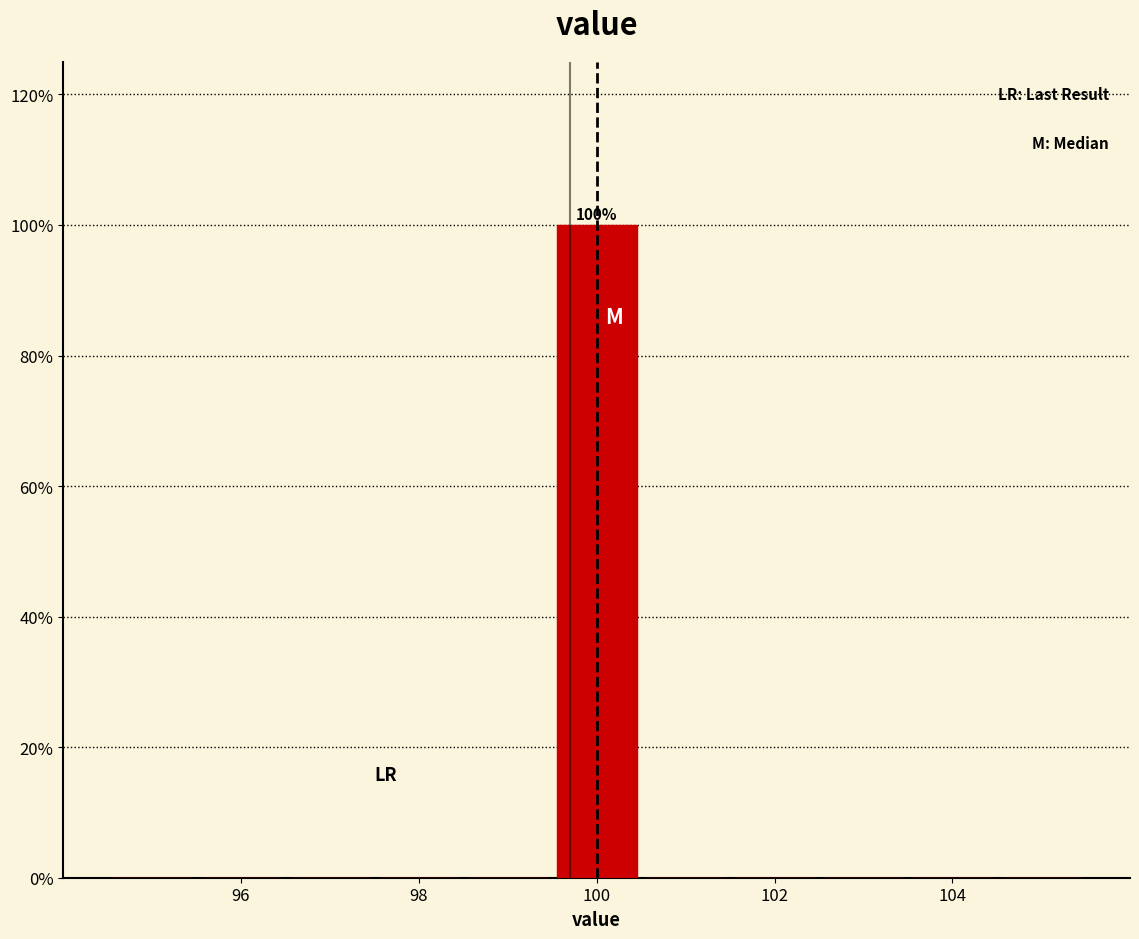

Which range on the x-axis has the tallest bar?

99.5 to 100.5